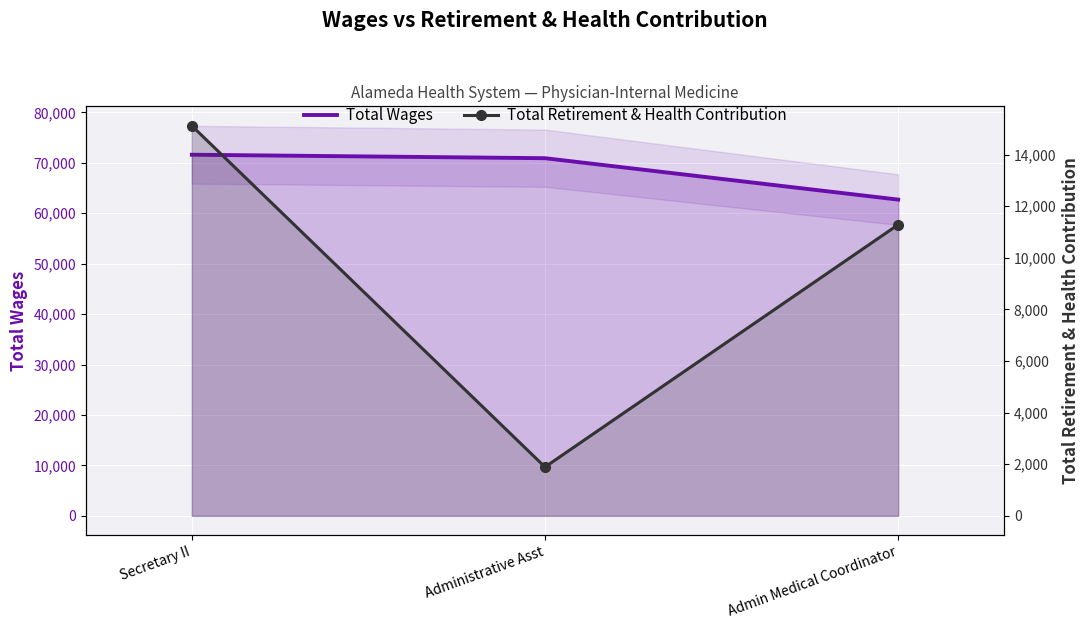

List the labels in order of Total Retirement & Health Contribution value, smallest first.

Administrative Asst, Admin Medical Coordinator, Secretary II